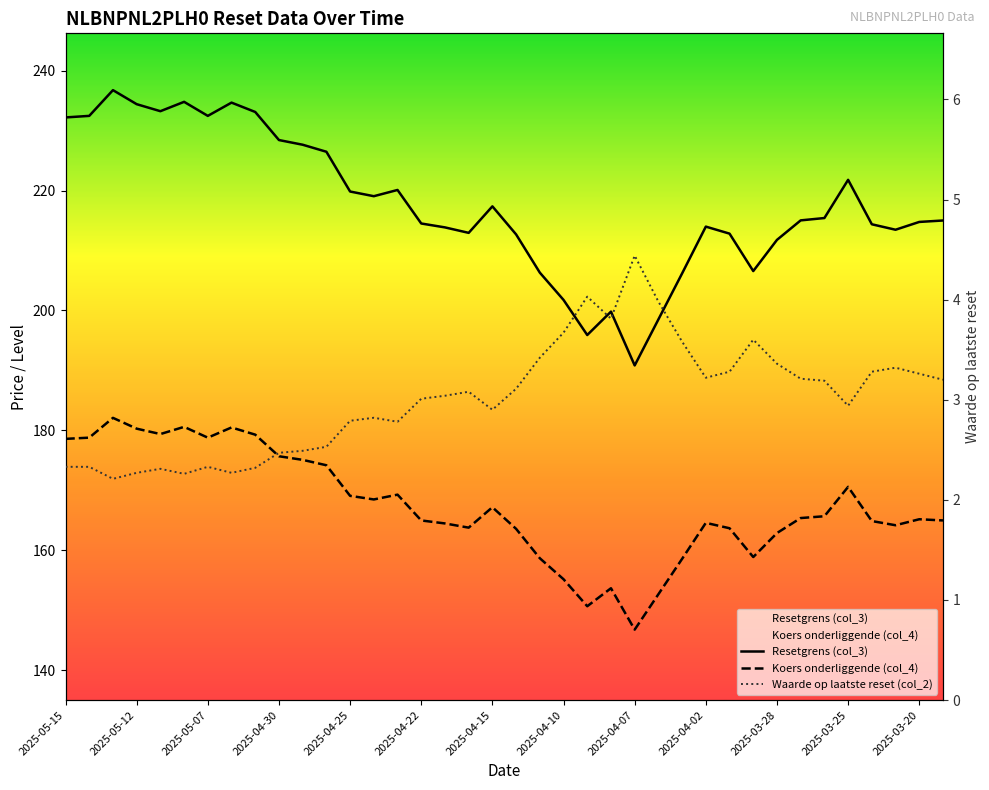

What is the minimum value for Waarde op laatste reset (col_2)?

2.2